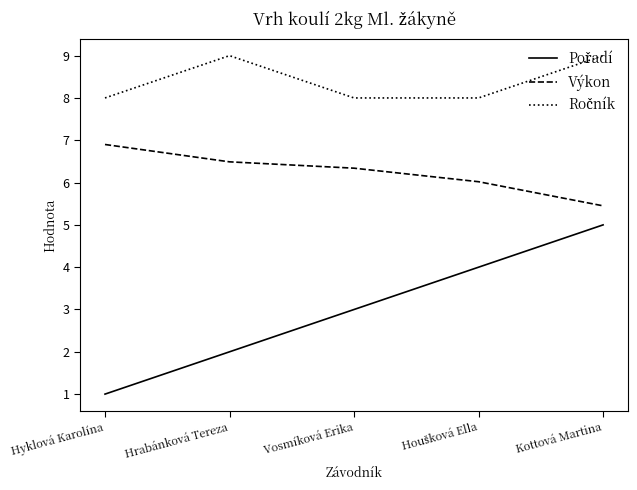

True or false: Výkon has more than 0 interior local peaks.

False